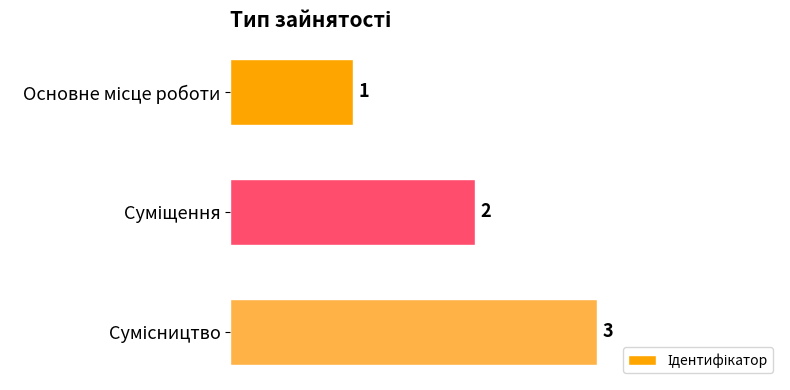

What is the value of the 2nd bar from the top?

2